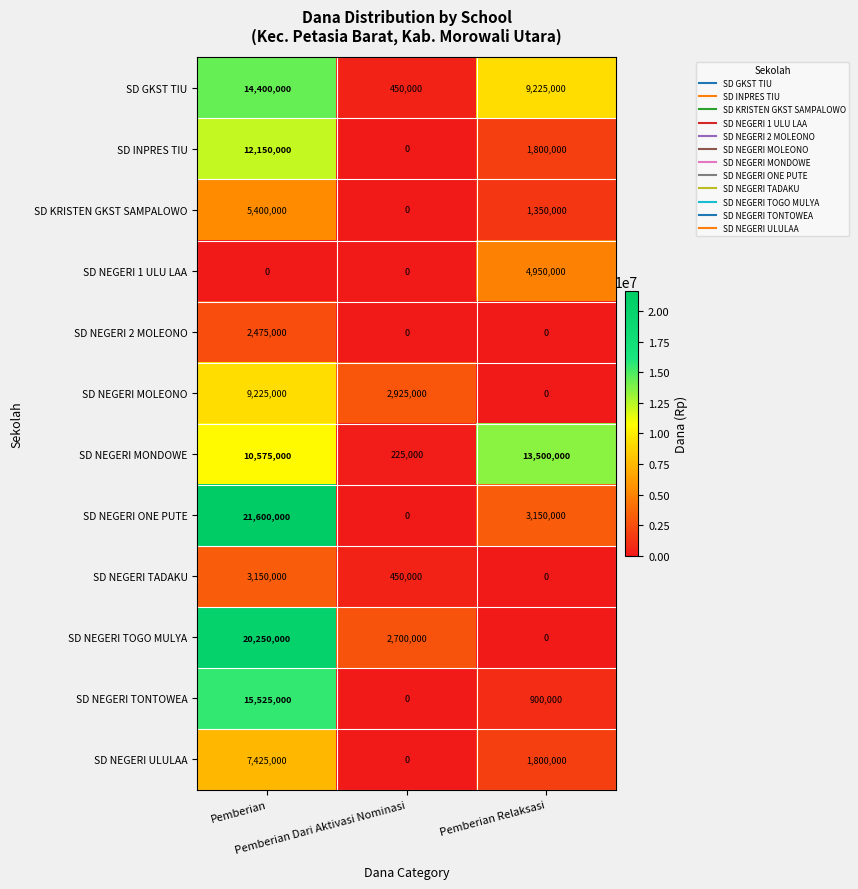

At how many categories does at least one series exceed 12614994?

2